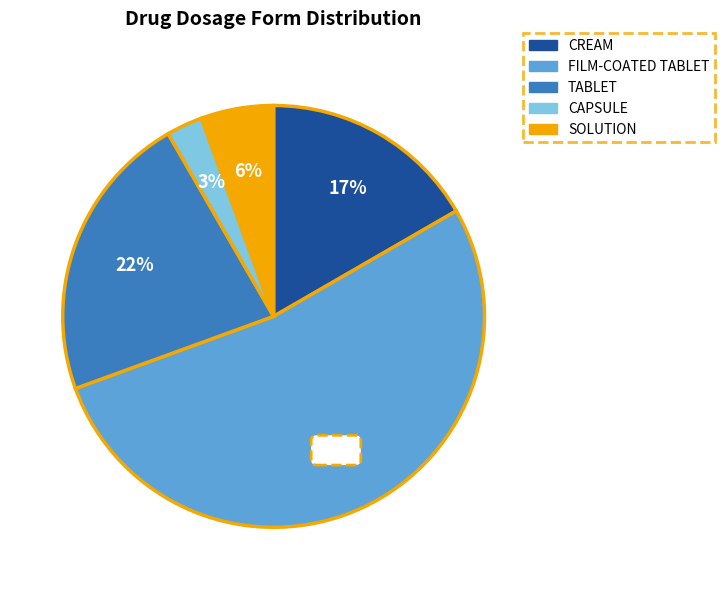

Rank the categories by value from lowest to highest.

CAPSULE, SOLUTION, CREAM, TABLET, FILM-COATED TABLET